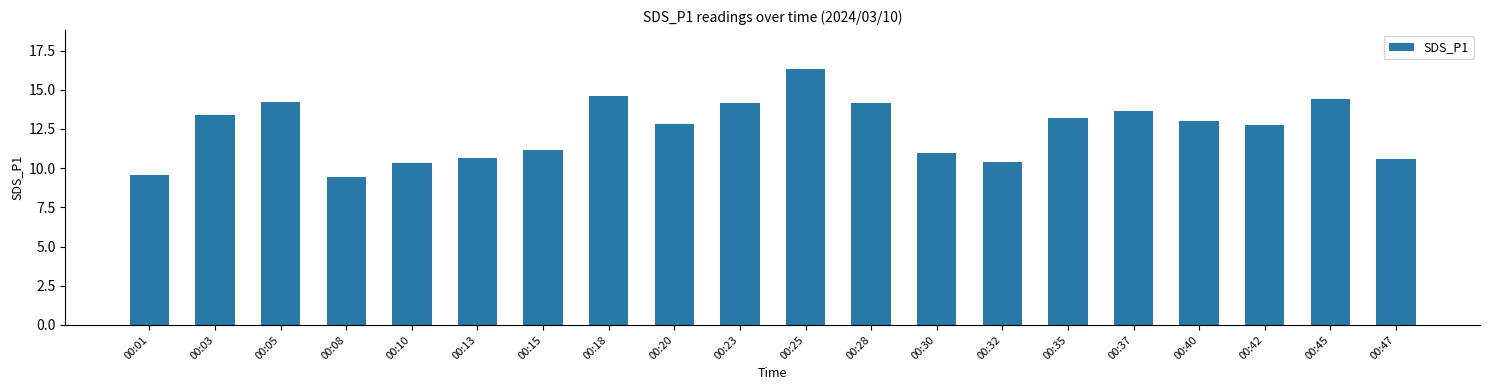

How many data points does each series have?

20